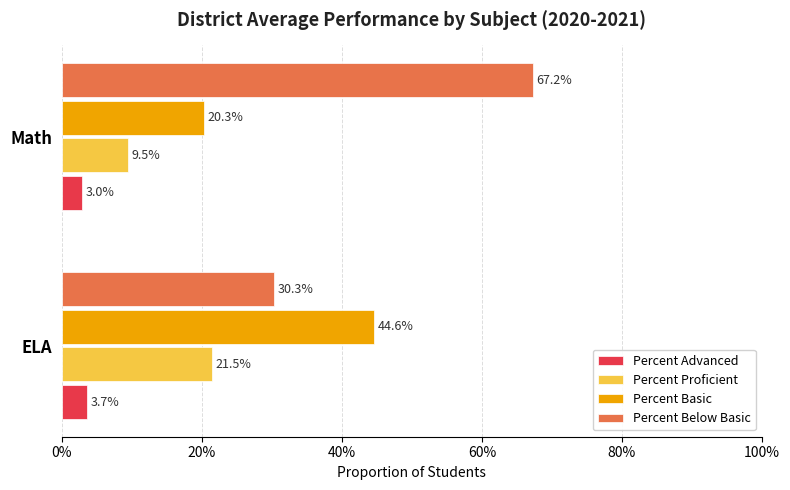

What are all the series names shown in the legend?

Percent Advanced, Percent Proficient, Percent Basic, Percent Below Basic